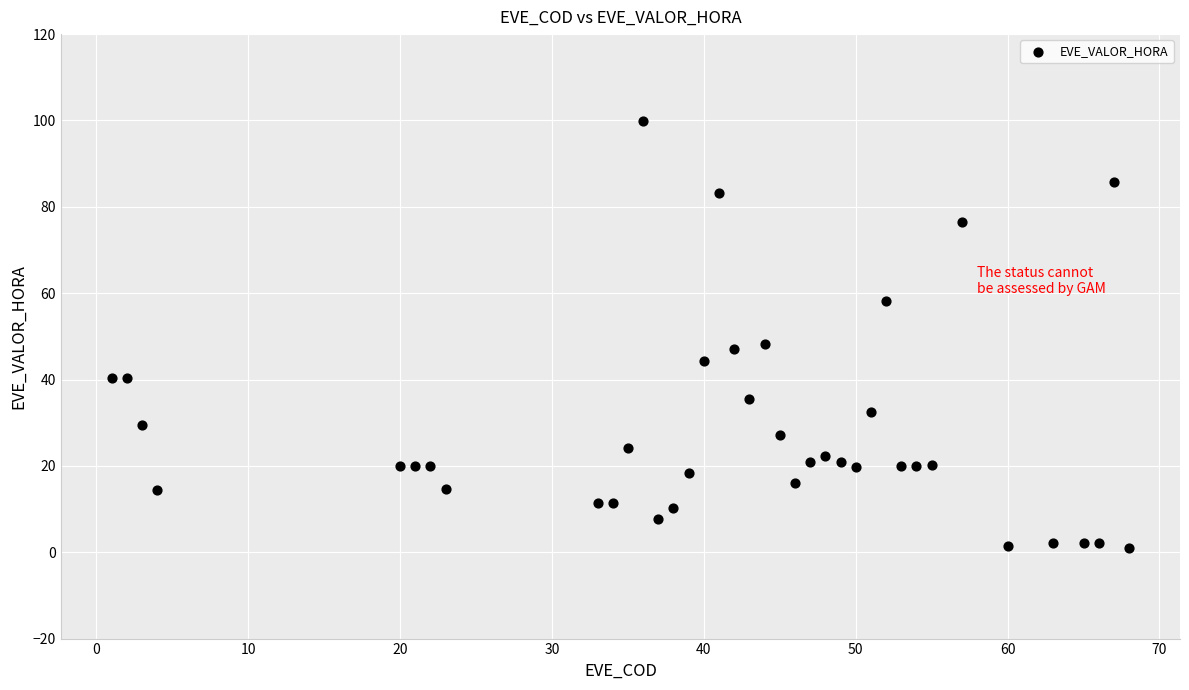

What is the range of Y values (max minus min)?

99.0